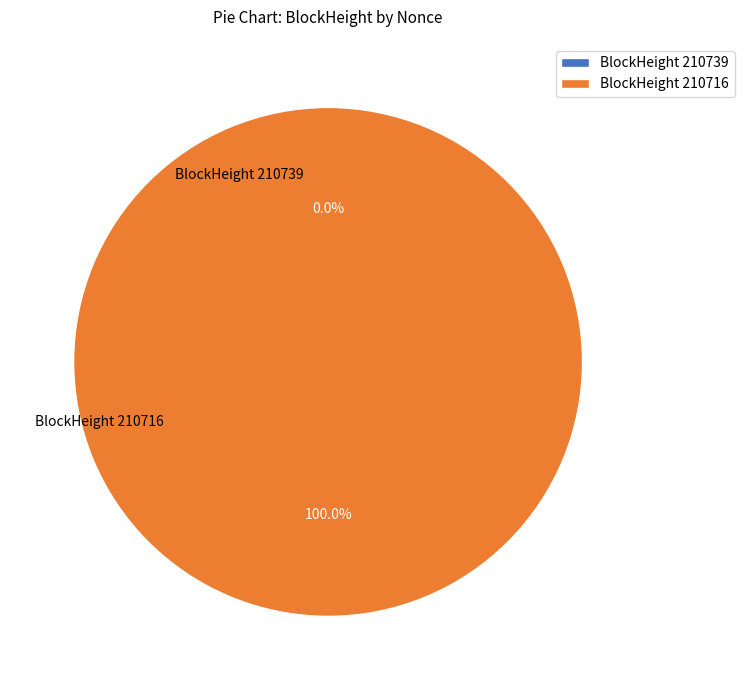

To the nearest percent, what is the combined percentage of 210716 and 210739?

100%